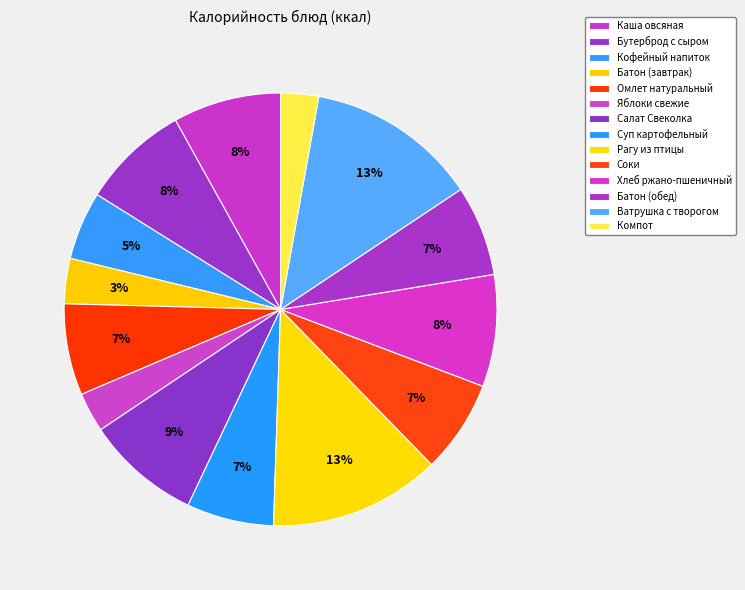

Which slice is the smallest?

Компот